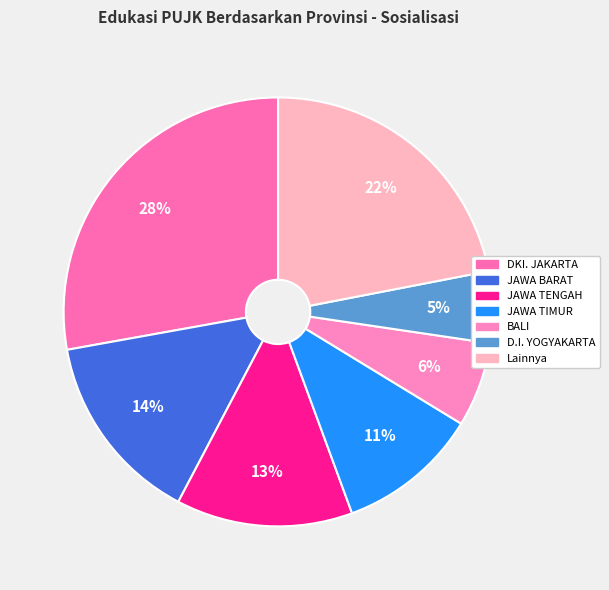

How many segments does this pie chart have?

7